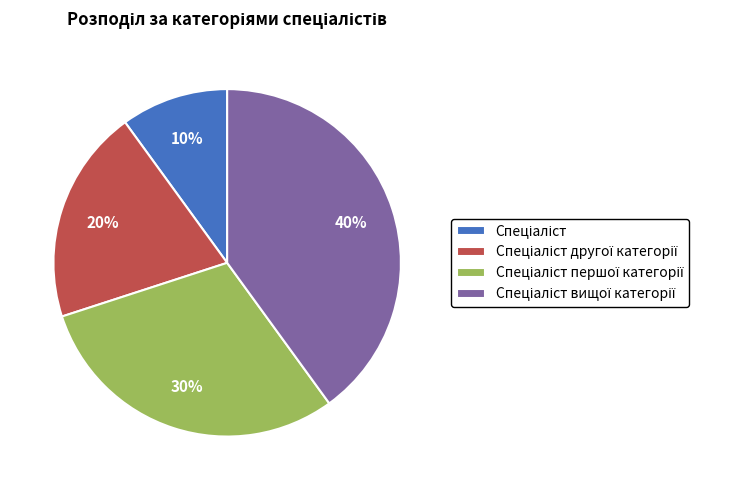

Does any single category account for the majority?

No